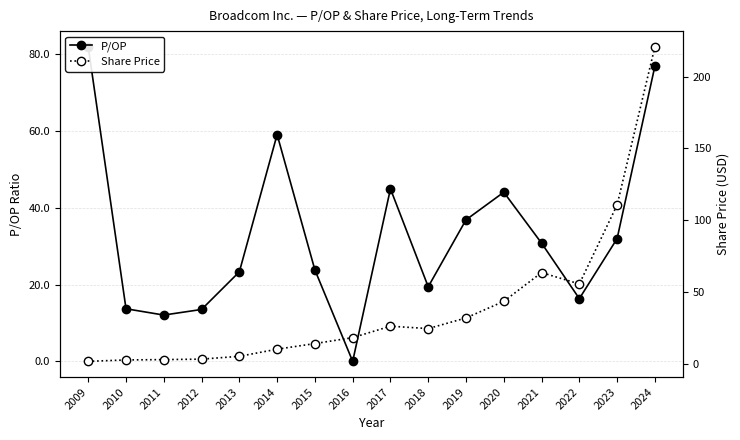

What is the difference between the maximum and minimum values in the Share Price series?

219.1